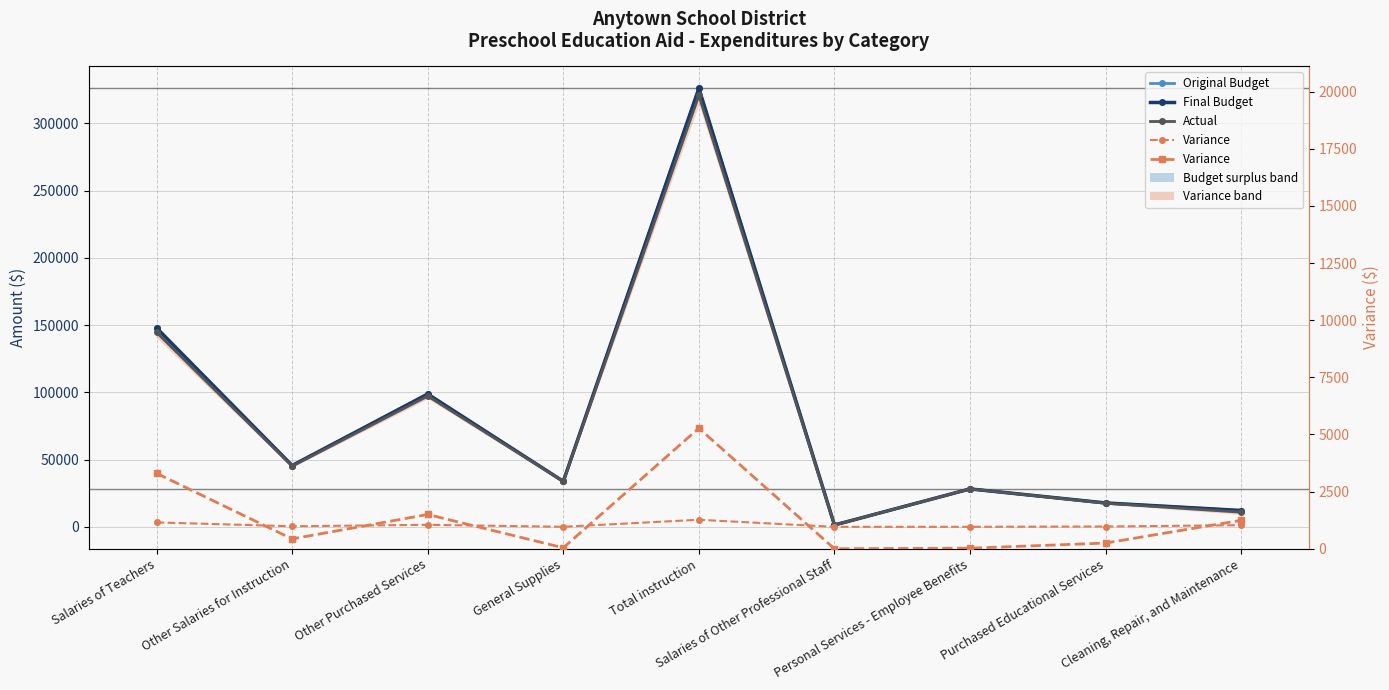

How many data points does each series have?

9